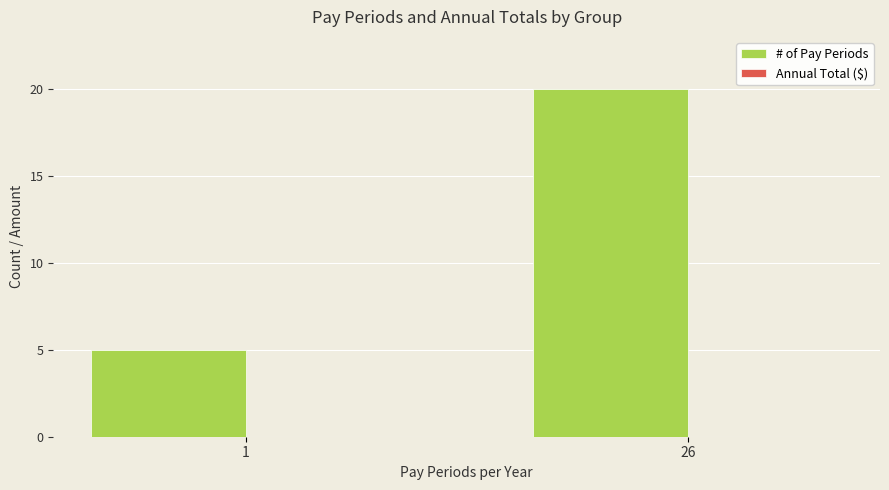

Reading left to right, what are all the values shown in this chart?

1=5	26=20